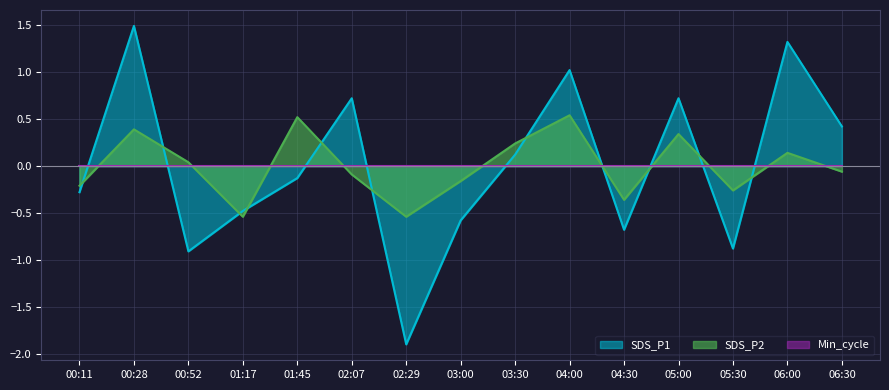

In SDS_P1, how many points are higher than both neighbors (excluding endpoints)?

5